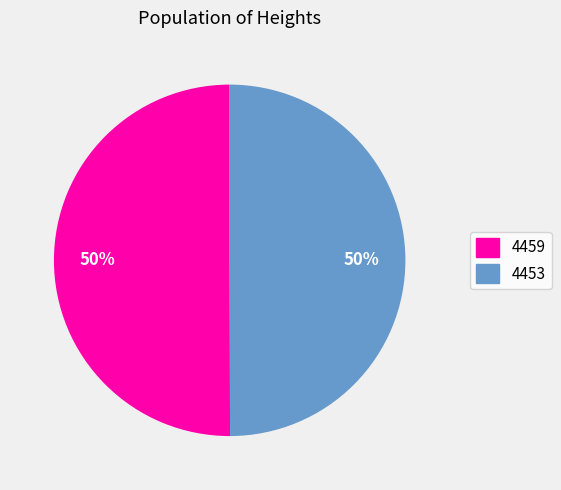

Is the sum of 4459 and 4453 greater than half?

Yes